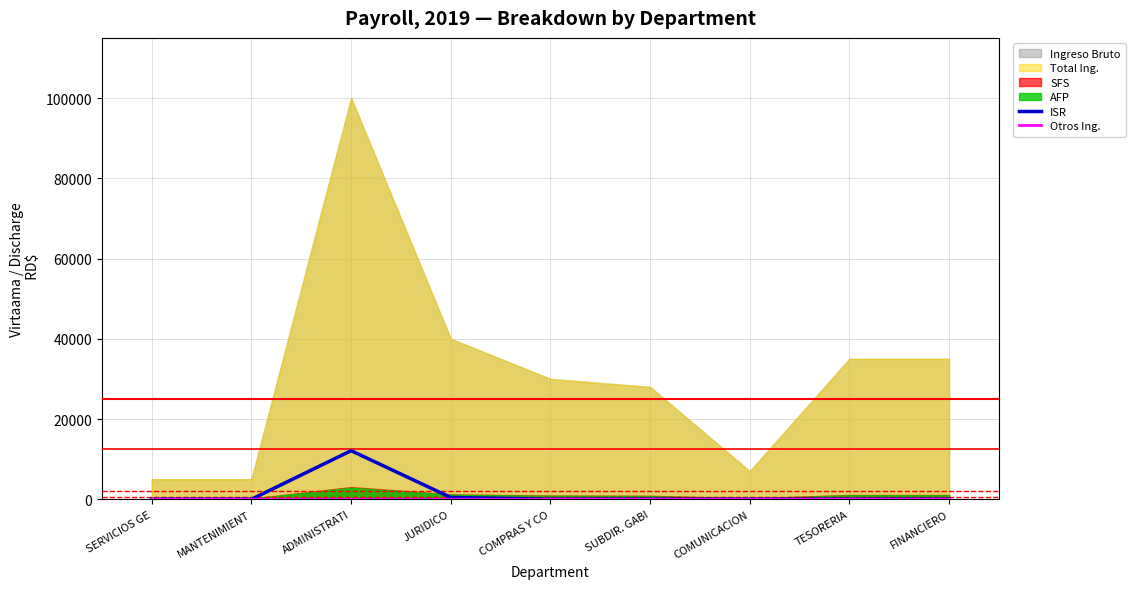

True or false: ISR and Otros Ing. cross at least once.

False